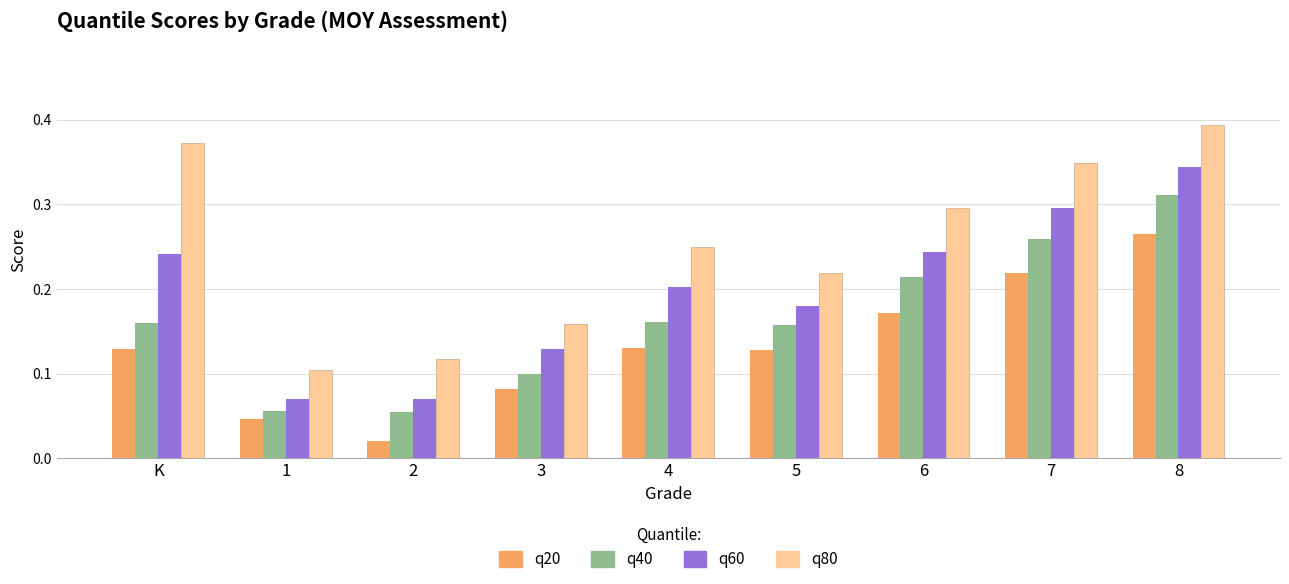

True or false: q60 has a value of 0.2 at 4.

True